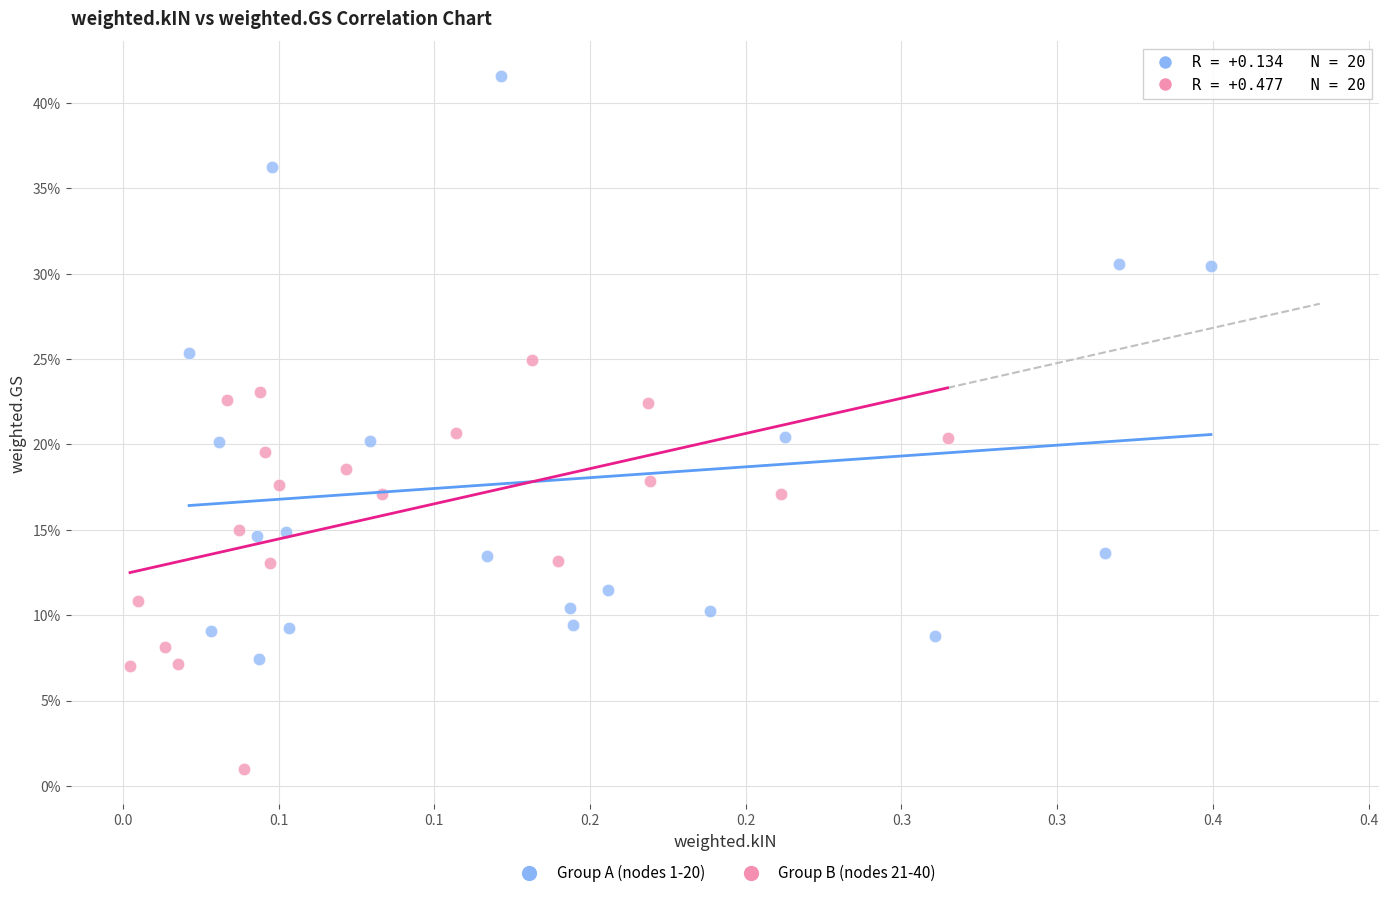

What are all the series names shown in the legend?

Group A (nodes 1-20), Group B (nodes 21-40)